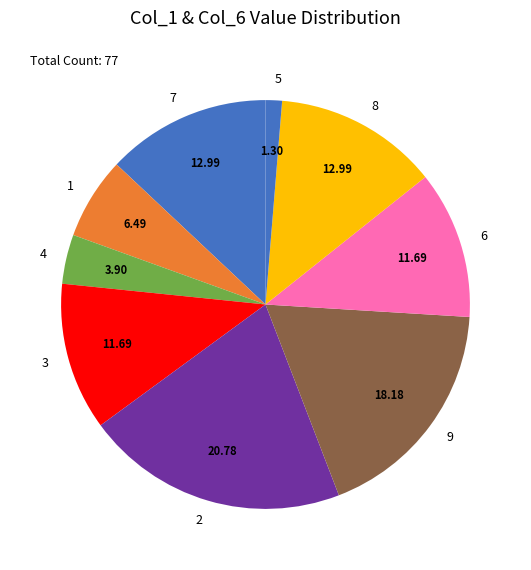

Approximately how many times larger is the value at 7 compared to 9?

0.7